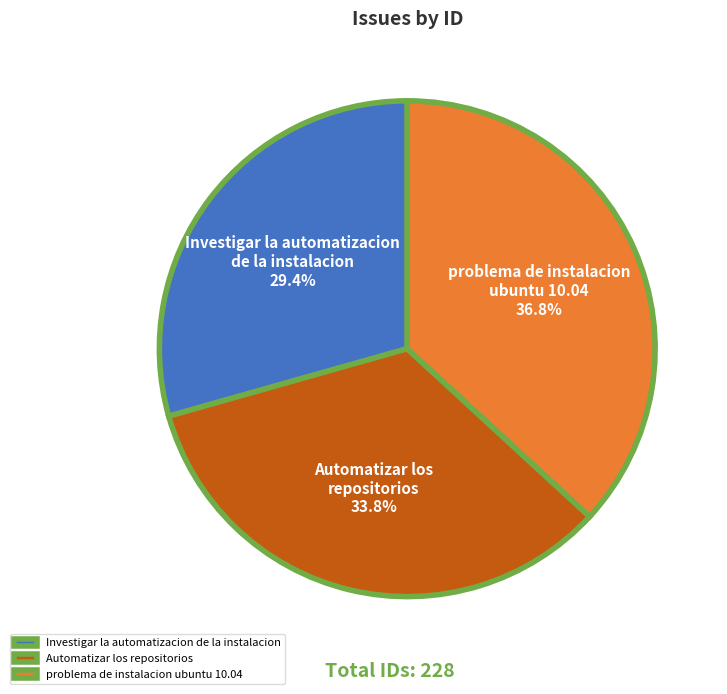

How many segments does this pie chart have?

3